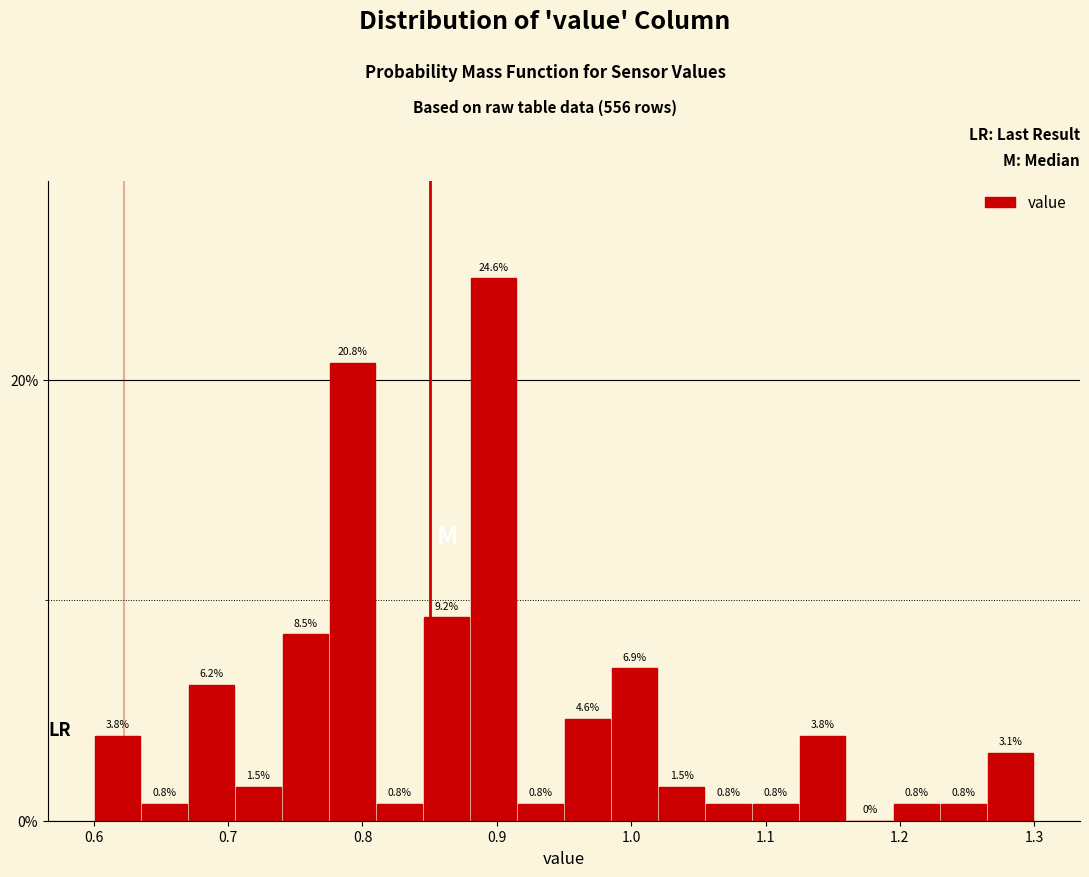

Around what value on the x-axis is the tallest bar? Give the approximate position of its centre, as read against the axis.

0.90